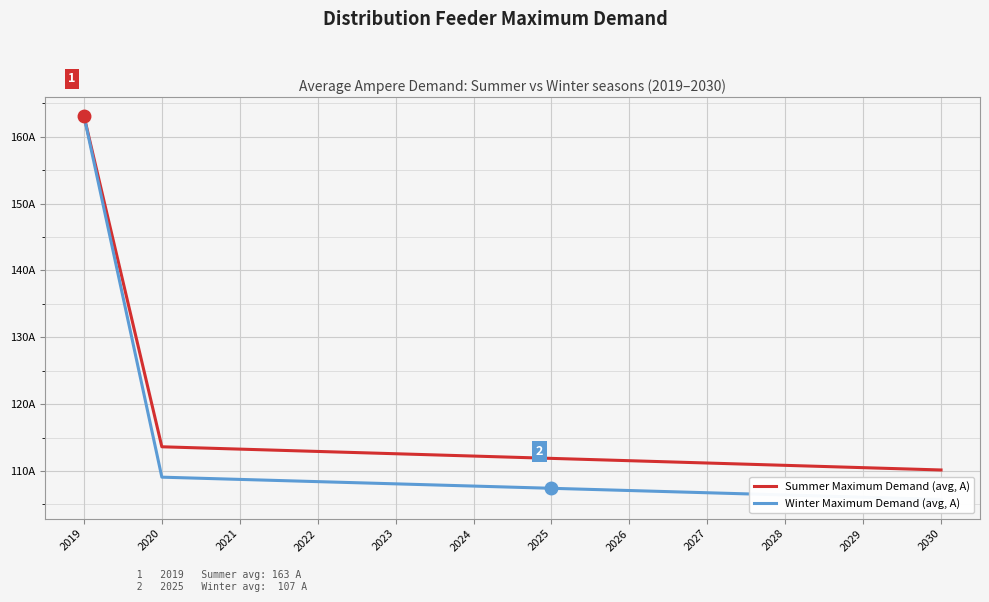

Between 2030 and 2027, which is larger?

2027